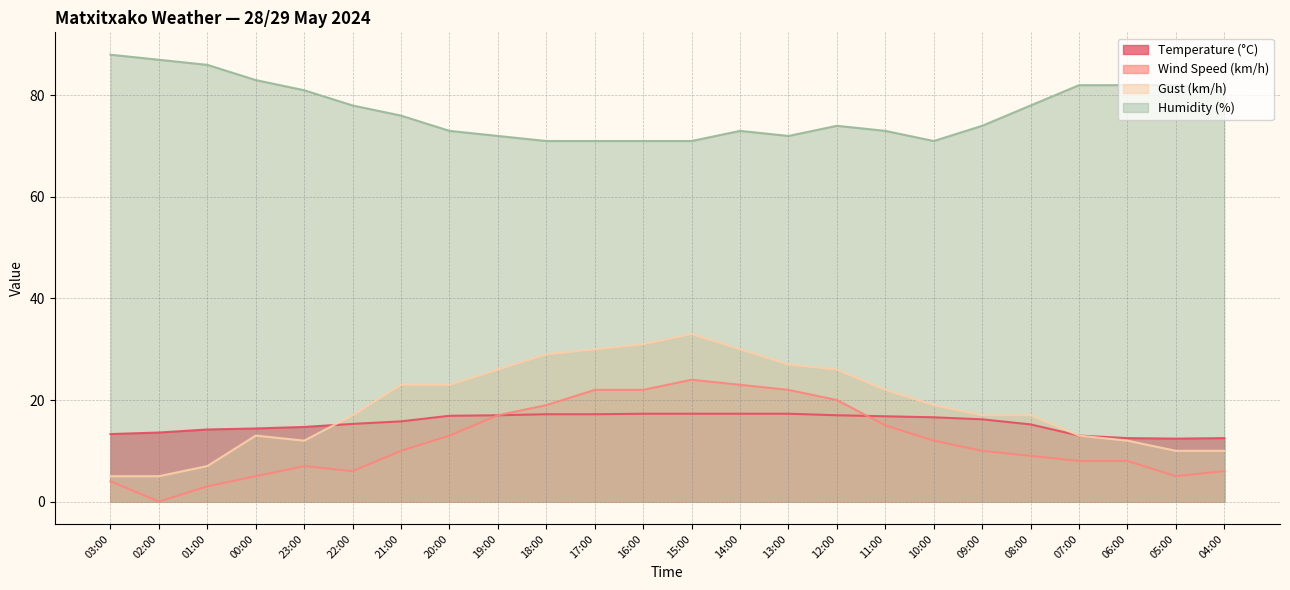

True or false: Wind Speed (km/h) and Temperature (°C) intersect in this chart.

True